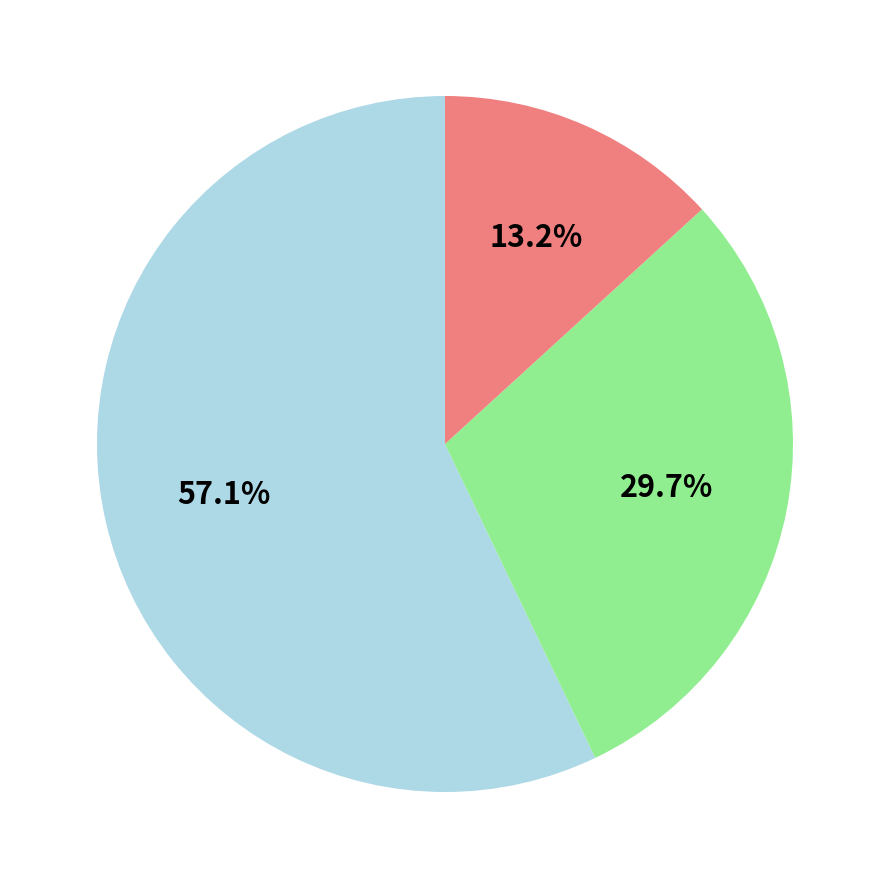

Is there any slice that represents more than half of the pie?

Yes